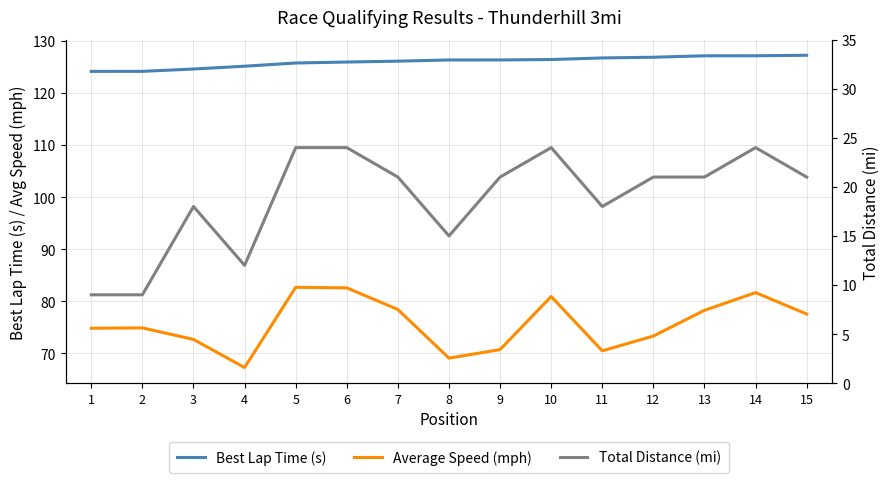

Read the Total Distance (mi) value at 15.

21.0